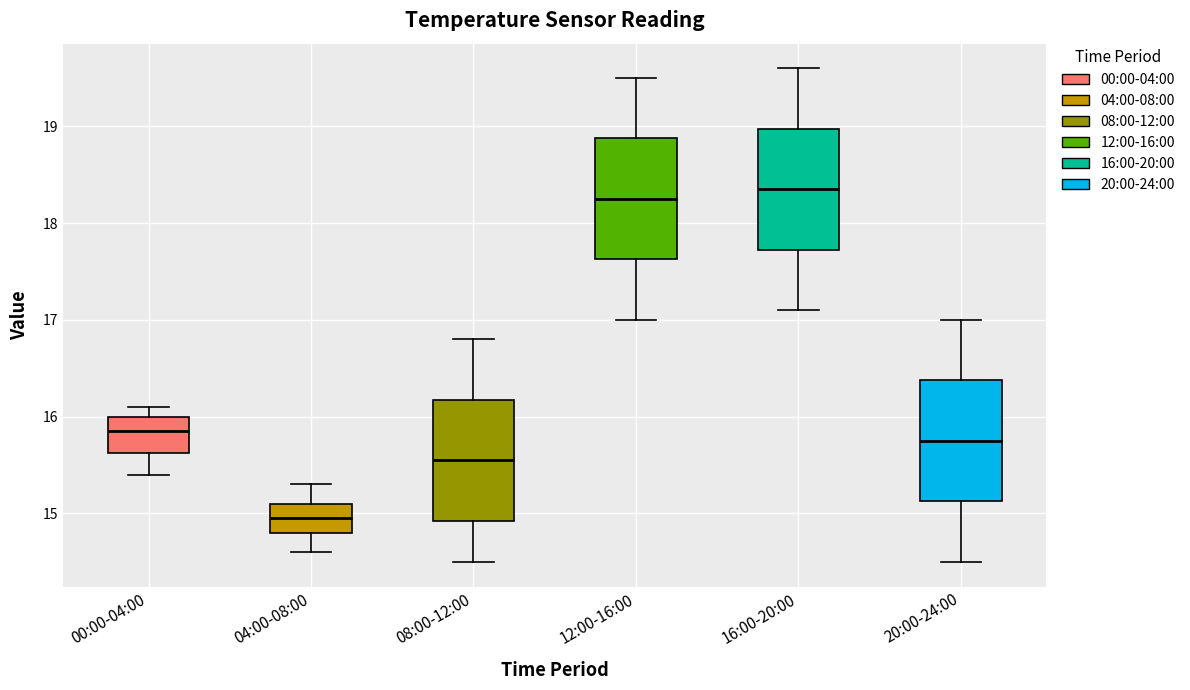

Reading left to right, transcribe this box plot: for each box, give where its median line is, the range the box spans, and where its two whiskers end, as read against the y-axis. The values are not printed on the chart, so give them approximately, as read against the axis.

00:00-04:00: median 15.9, box 15.6 to 16.0, whiskers 15.4 to 16.1
04:00-08:00: median 15.0, box 14.8 to 15.1, whiskers 14.6 to 15.3
08:00-12:00: median 15.6, box 14.9 to 16.2, whiskers 14.5 to 16.8
12:00-16:00: median 18.3, box 17.6 to 18.9, whiskers 17.0 to 19.5
16:00-20:00: median 18.4, box 17.7 to 19.0, whiskers 17.1 to 19.6
20:00-24:00: median 15.8, box 15.1 to 16.4, whiskers 14.5 to 17.0